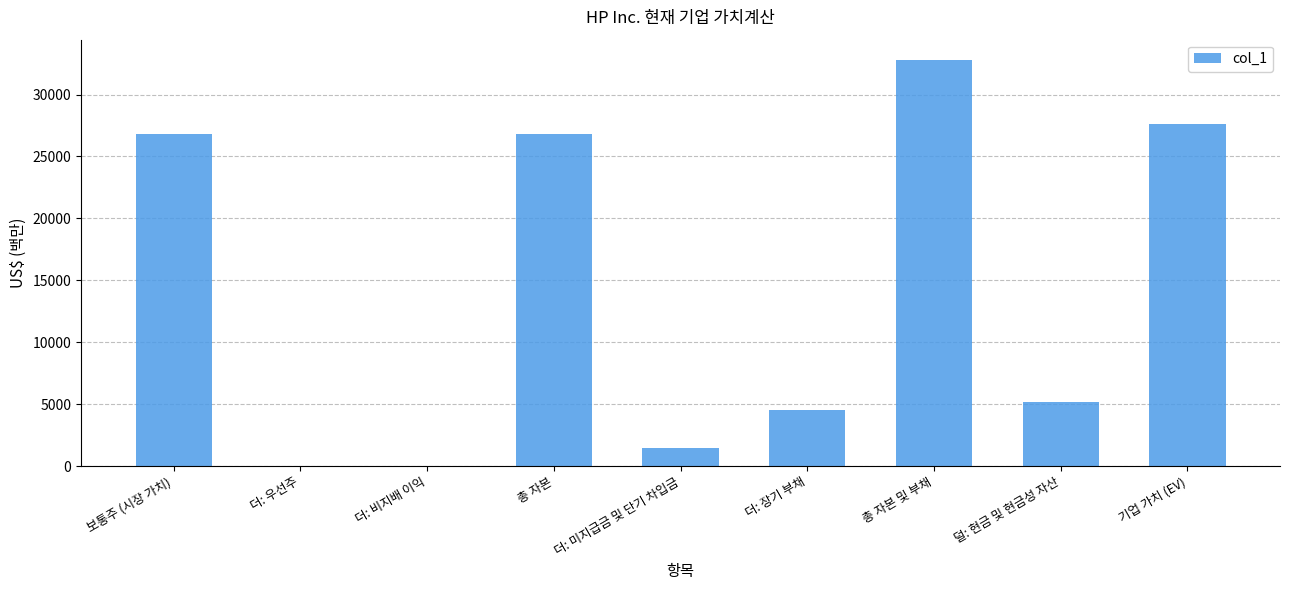

At which category does the chart reach its peak across all series?

총 자본 및 부채